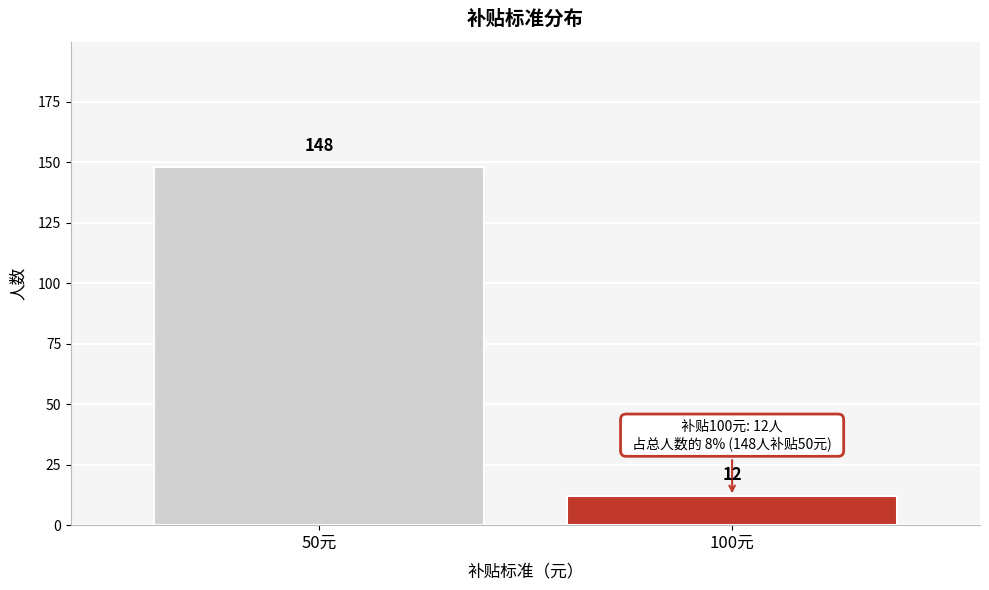

Reading left to right, list all the values displayed in this chart.

50元=148	100元=12